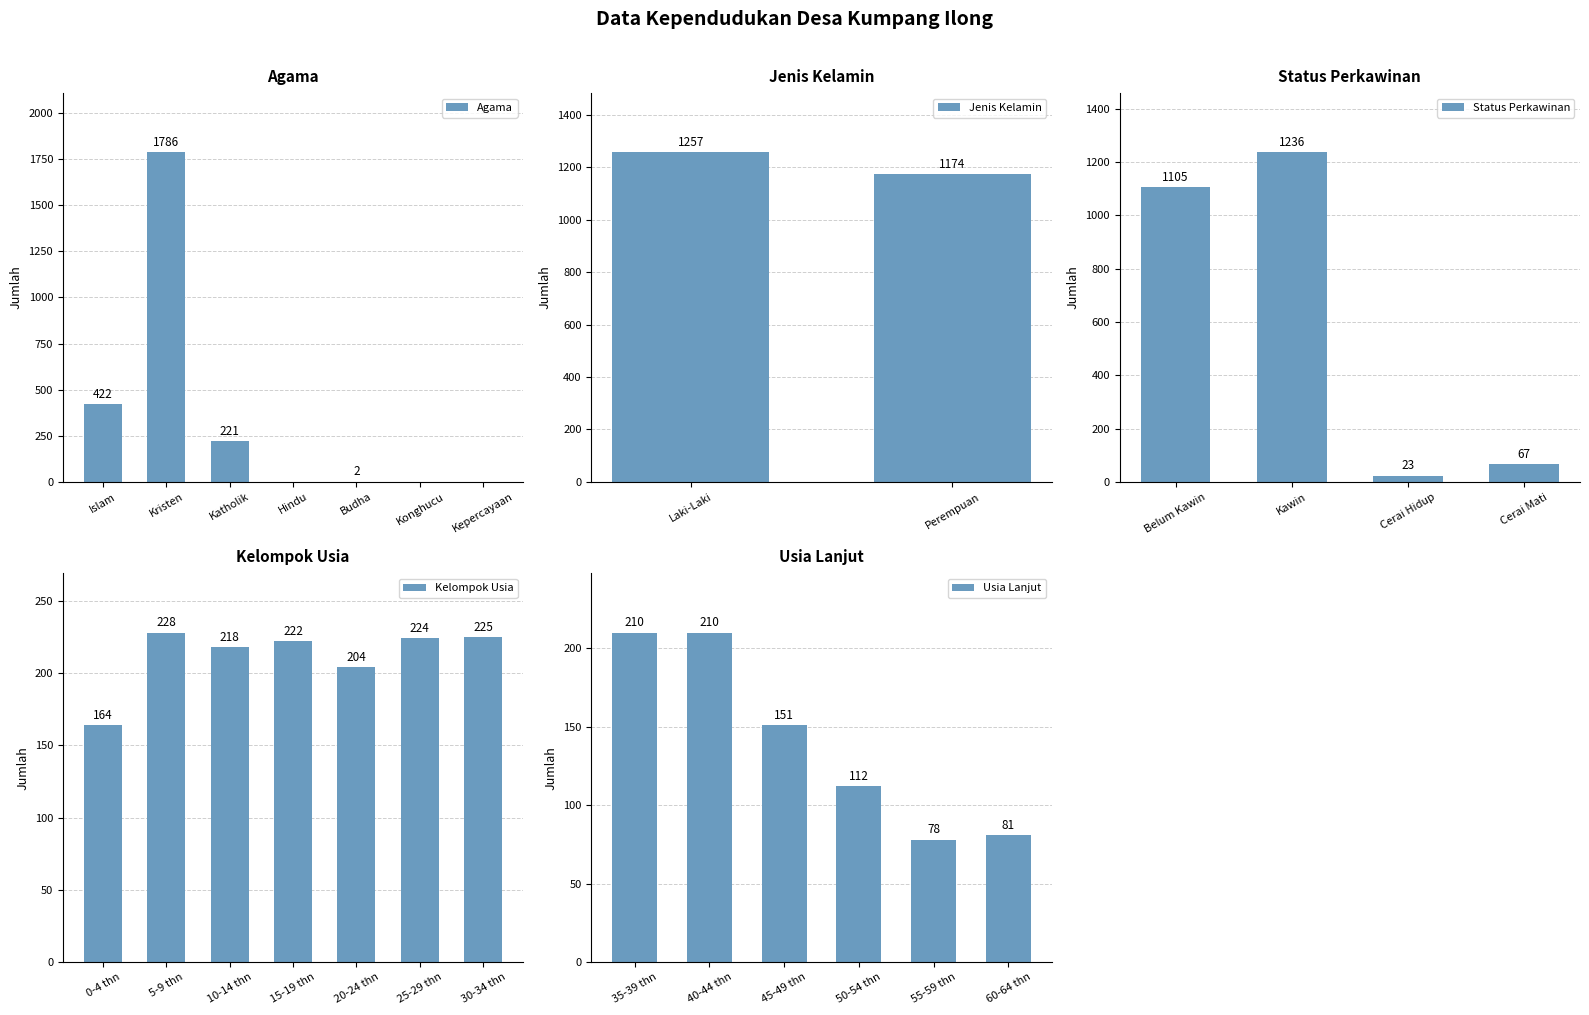

Where is Agama nearest to the value 893?

Islam